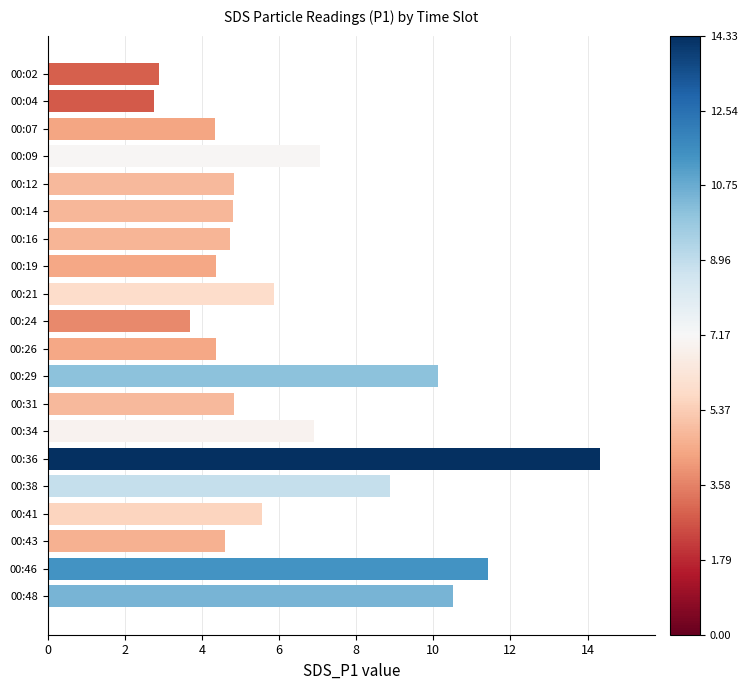

How many data points are above 4?

17